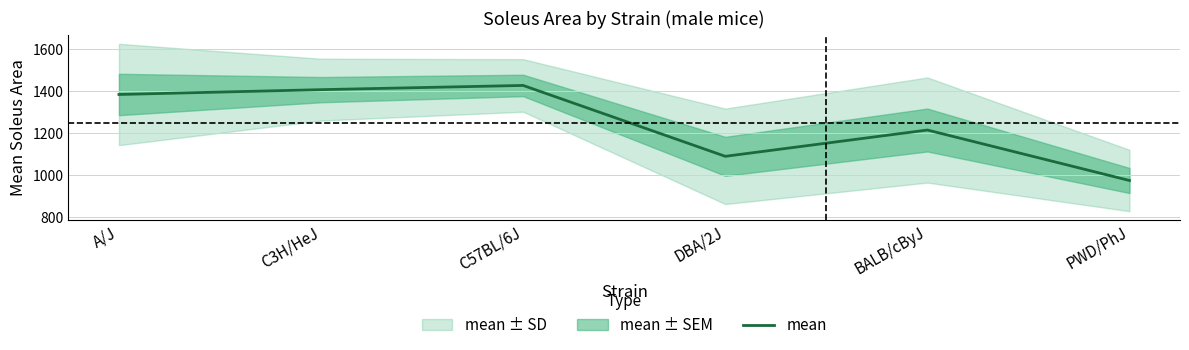

What is the maximum value shown in the chart?

1426